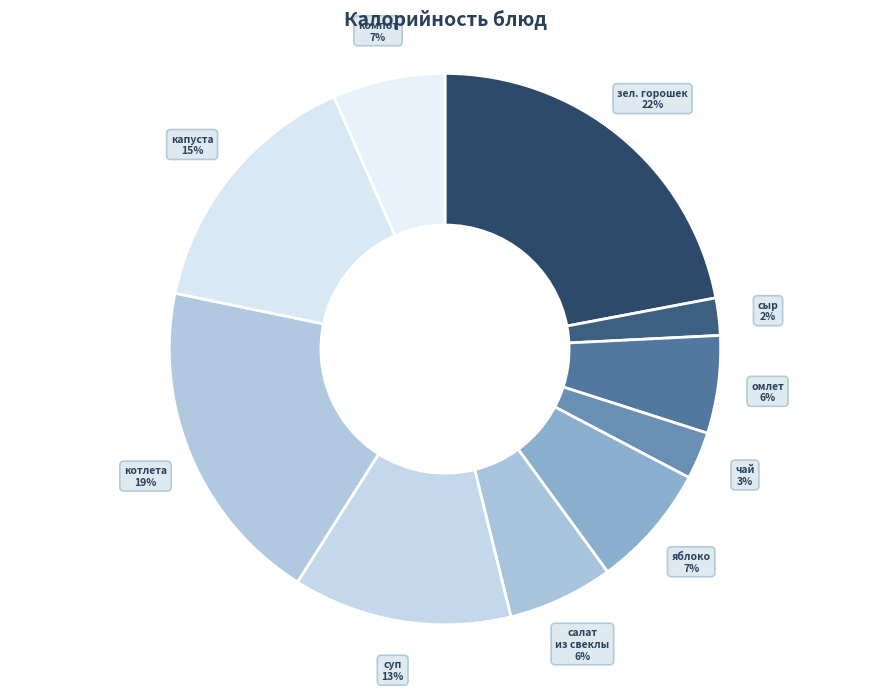

Rank the categories by value from lowest to highest.

сыр твердо-мягкий порционно, чай с сахаром, омлет натуральный, салат из свеклы, компот из яблок, яблоко, суп картофельный, капуста тушенная, котлета Куриная, зеленый горошек